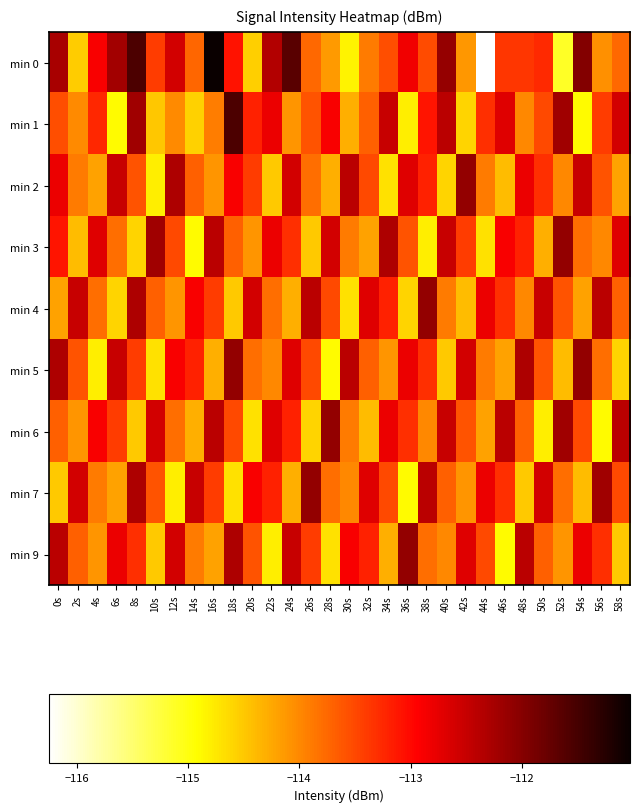

Reading left to right, what are all the values shown in this chart?

min 0: 0s=-112.3	2s=-114.5	4s=-112.9	6s=-112.2	8s=-111.5	10s=-113.4	12s=-112.6	14s=-113.7	16s=-111.0	18s=-113.1	20s=-114.6	22s=-112.3	24s=-111.7	26s=-113.7	28s=-114.2	30s=-114.8	32s=-113.9	34s=-113.5	36s=-112.8	38s=-113.5	40s=-112.1	42s=-114.1	44s=-116.3	46s=-113.4	48s=-113.4	50s=-113.3	52s=-115.1	54s=-112.0	56s=-114.1	58s=-113.7
min 1: 0s=-113.6	2s=-114.0	4s=-113.2	6s=-114.9	8s=-112.2	10s=-114.5	12s=-114.0	14s=-114.6	16s=-113.9	18s=-111.5	20s=-113.2	22s=-112.8	24s=-114.1	26s=-113.6	28s=-112.9	30s=-114.3	32s=-113.7	34s=-112.5	36s=-114.8	38s=-113.1	40s=-112.4	42s=-114.6	44s=-113.3	46s=-112.7	48s=-114.0	50s=-113.5	52s=-112.2	54s=-114.9	56s=-113.4	58s=-112.6
min 2: 0s=-112.8	2s=-113.9	4s=-114.2	6s=-112.5	8s=-113.6	10s=-114.8	12s=-112.3	14s=-113.7	16s=-114.1	18s=-112.9	20s=-113.4	22s=-114.5	24s=-112.6	26s=-113.8	28s=-114.3	30s=-112.4	32s=-113.5	34s=-114.7	36s=-112.7	38s=-113.2	40s=-114.6	42s=-112.1	44s=-113.9	46s=-114.4	48s=-112.8	50s=-113.3	52s=-114.0	54s=-112.5	56s=-113.6	58s=-114.2
min 3: 0s=-113.1	2s=-114.4	4s=-112.7	6s=-113.8	8s=-114.6	10s=-112.2	12s=-113.5	14s=-114.9	16s=-112.4	18s=-113.7	20s=-114.1	22s=-112.8	24s=-113.3	26s=-114.5	28s=-112.6	30s=-113.9	32s=-114.2	34s=-112.3	36s=-113.6	38s=-114.8	40s=-112.5	42s=-113.4	44s=-114.7	46s=-112.9	48s=-113.2	50s=-114.3	52s=-112.1	54s=-113.8	56s=-114.0	58s=-112.7
min 4: 0s=-114.2	2s=-112.5	4s=-113.8	6s=-114.6	8s=-112.3	10s=-113.7	12s=-114.1	14s=-112.9	16s=-113.4	18s=-114.5	20s=-112.6	22s=-113.8	24s=-114.3	26s=-112.4	28s=-113.5	30s=-114.7	32s=-112.7	34s=-113.2	36s=-114.6	38s=-112.1	40s=-113.9	42s=-114.4	44s=-112.8	46s=-113.3	48s=-114.0	50s=-112.5	52s=-113.6	54s=-114.2	56s=-112.4	58s=-113.7
min 5: 0s=-112.3	2s=-113.6	4s=-114.8	6s=-112.5	8s=-113.4	10s=-114.7	12s=-112.9	14s=-113.2	16s=-114.3	18s=-112.1	20s=-113.8	22s=-114.0	24s=-112.7	26s=-113.5	28s=-114.9	30s=-112.4	32s=-113.7	34s=-114.1	36s=-112.8	38s=-113.3	40s=-114.5	42s=-112.6	44s=-113.9	46s=-114.2	48s=-112.3	50s=-113.6	52s=-114.4	54s=-112.1	56s=-113.8	58s=-114.6
min 6: 0s=-113.7	2s=-114.1	4s=-112.9	6s=-113.4	8s=-114.5	10s=-112.6	12s=-113.8	14s=-114.3	16s=-112.4	18s=-113.5	20s=-114.7	22s=-112.7	24s=-113.2	26s=-114.6	28s=-112.1	30s=-113.9	32s=-114.4	34s=-112.8	36s=-113.3	38s=-114.0	40s=-112.5	42s=-113.6	44s=-114.2	46s=-112.4	48s=-113.7	50s=-114.8	52s=-112.2	54s=-113.5	56s=-114.9	58s=-112.4
min 7: 0s=-114.5	2s=-112.6	4s=-113.9	6s=-114.2	8s=-112.3	10s=-113.6	12s=-114.8	14s=-112.5	16s=-113.4	18s=-114.7	20s=-112.9	22s=-113.2	24s=-114.3	26s=-112.1	28s=-113.8	30s=-114.0	32s=-112.7	34s=-113.5	36s=-114.9	38s=-112.4	40s=-113.7	42s=-114.1	44s=-112.8	46s=-113.3	48s=-114.5	50s=-112.6	52s=-113.8	54s=-114.4	56s=-112.2	58s=-113.5
min 9: 0s=-112.4	2s=-113.7	4s=-114.1	6s=-112.8	8s=-113.3	10s=-114.5	12s=-112.6	14s=-113.9	16s=-114.2	18s=-112.3	20s=-113.6	22s=-114.8	24s=-112.5	26s=-113.4	28s=-114.7	30s=-112.9	32s=-113.2	34s=-114.3	36s=-112.1	38s=-113.8	40s=-114.0	42s=-112.7	44s=-113.5	46s=-114.9	48s=-112.4	50s=-113.7	52s=-114.1	54s=-112.8	56s=-113.3	58s=-114.5